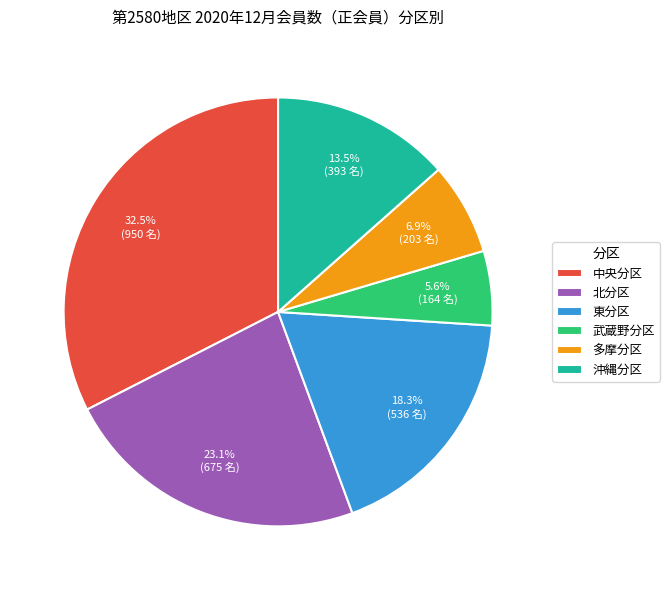

Between 東分区 and 武蔵野分区, which is larger?

東分区